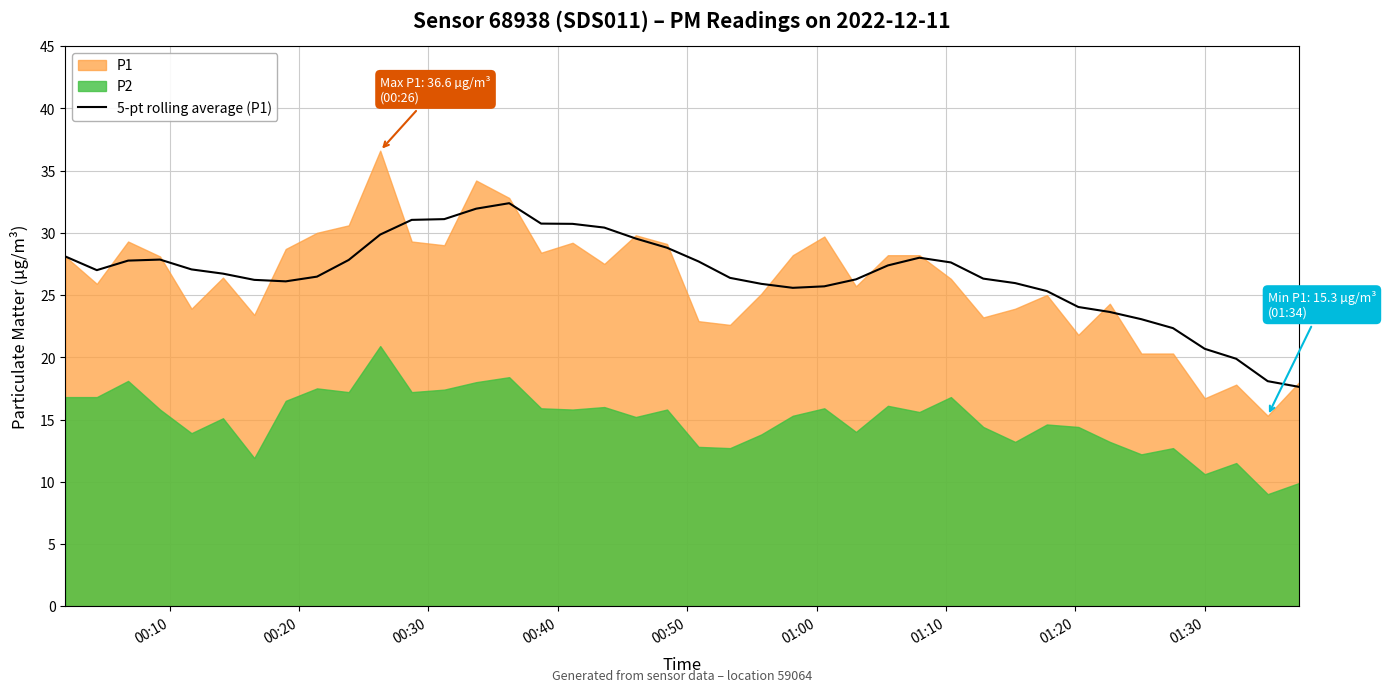

What is the minimum value for 5-pt rolling average (P1)?

17.6